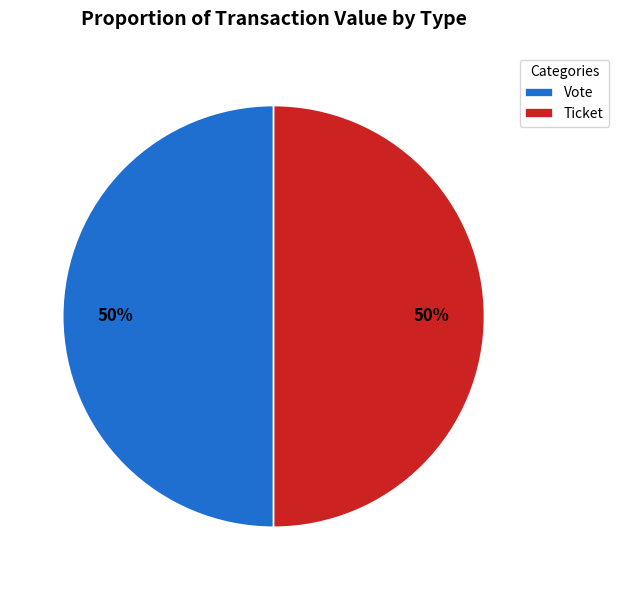

Combined, do Vote and Ticket account for over 50%?

Yes